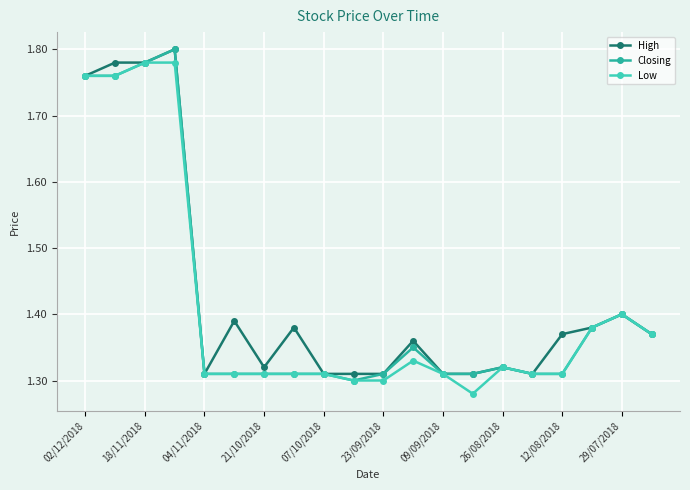

True or false: Closing has more than 1 points higher than both neighbors.

True